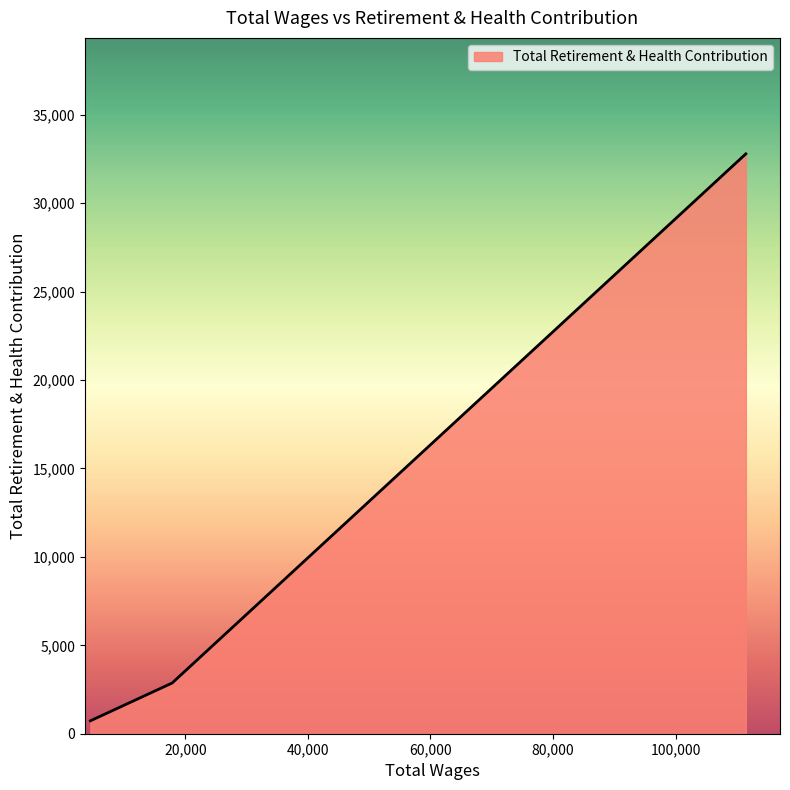

What is the greatest value displayed?

32791